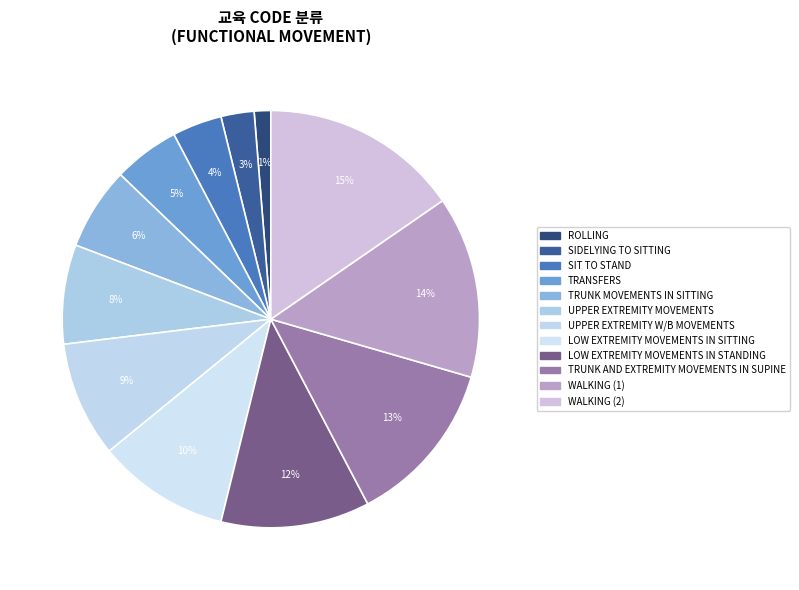

How many segments does this pie chart have?

12